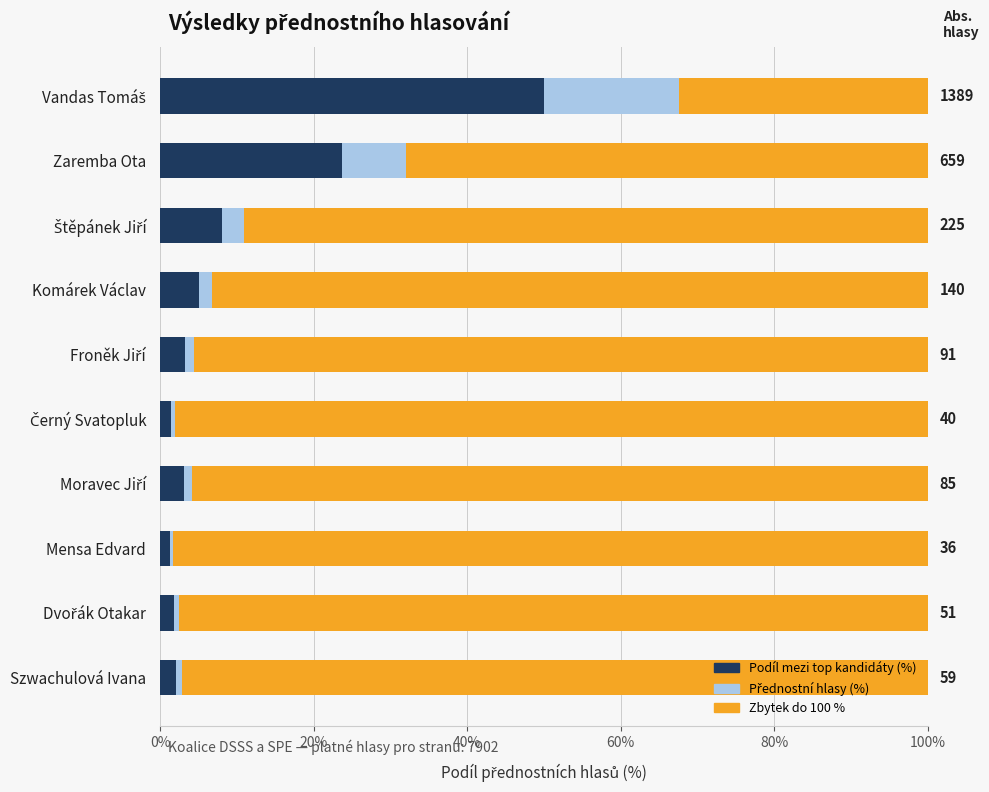

What is the sum of all Podíl mezi top kandidáty (%) values?

100.0